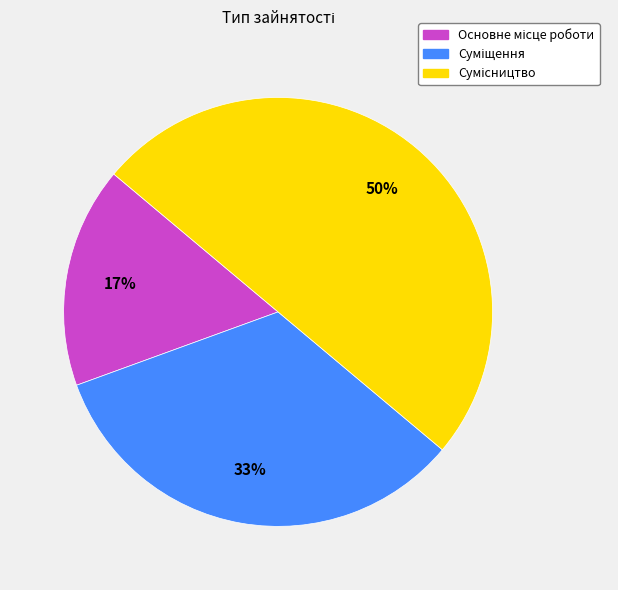

To the nearest percent, what is the difference between the largest and smallest slice percentages?

33%